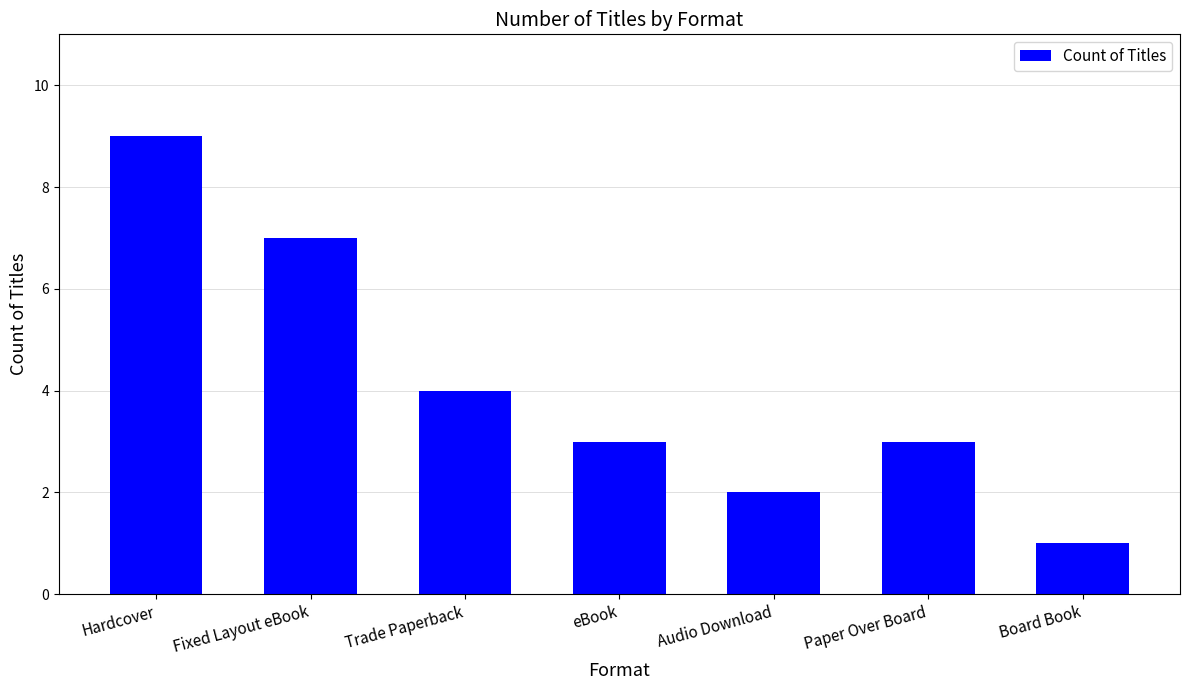

Reading left to right, what are all the values shown in this chart?

9	7	4	3	2	3	1